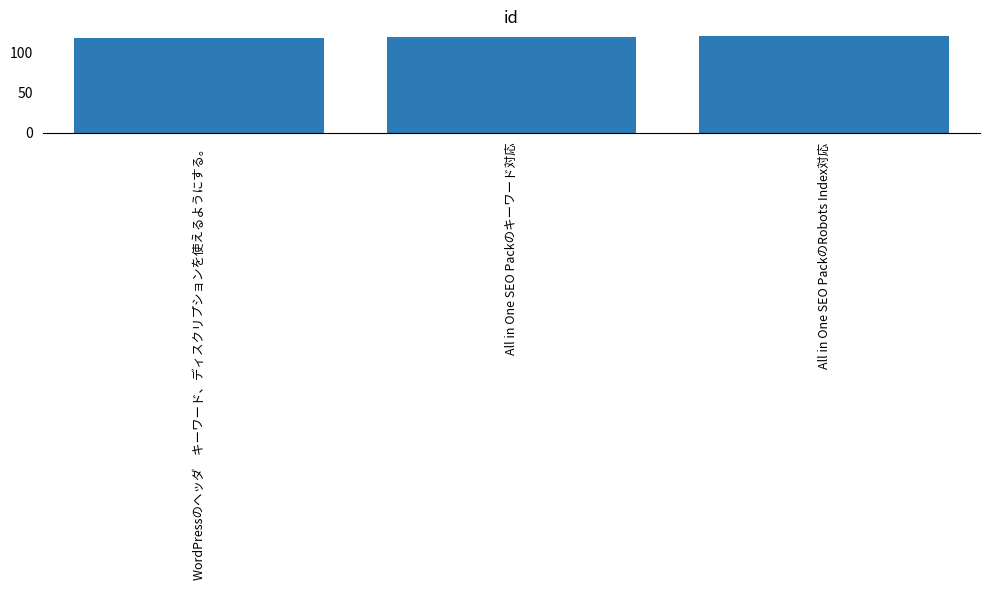

The value at WordPressのヘッダ　キーワード、ディスクリプションを使えるようにする。 is 184. True or false?

False